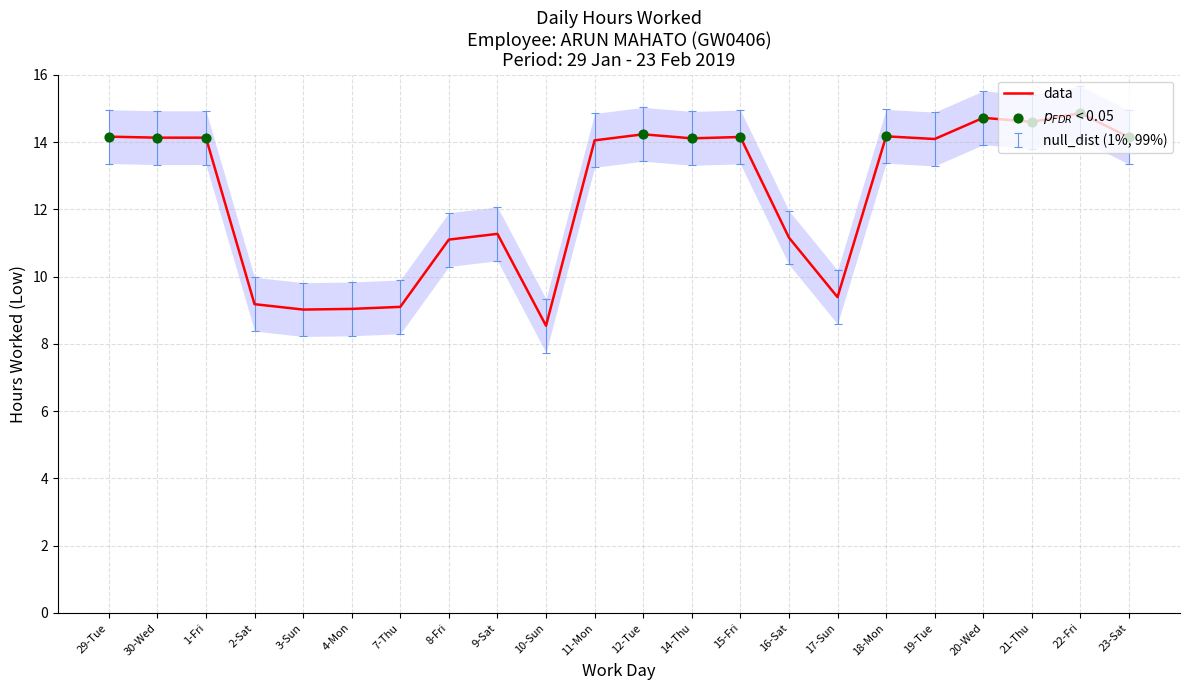

Approximately how many times larger is the value at 29-Tue compared to 1-Fri?

1.0